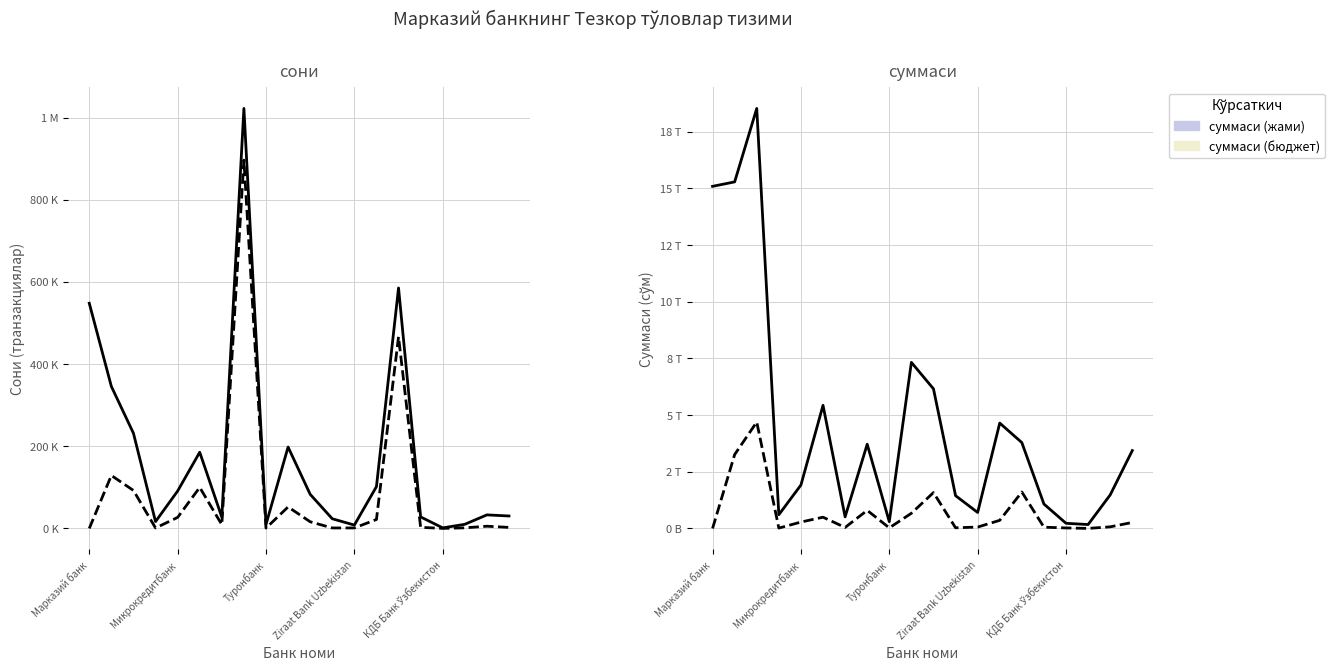

How many interior local peaks does the суммаси (бюджет) series have?

5